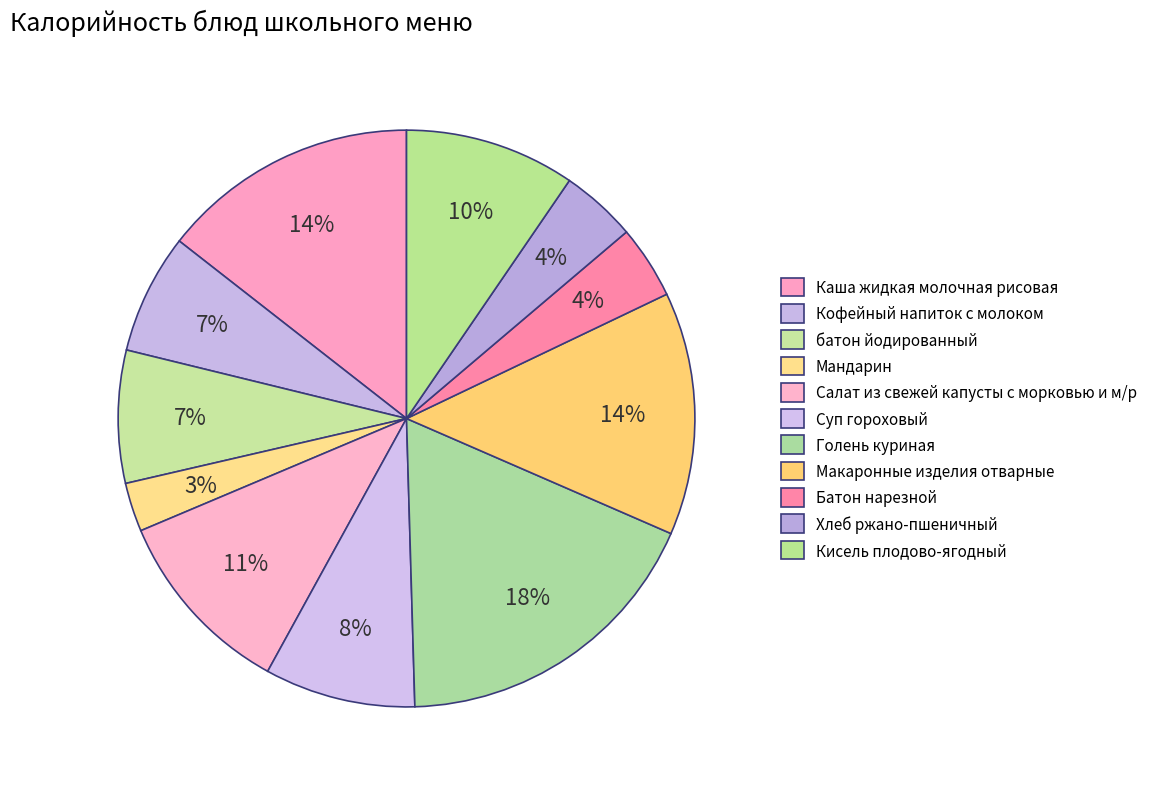

How many segments does this pie chart have?

11